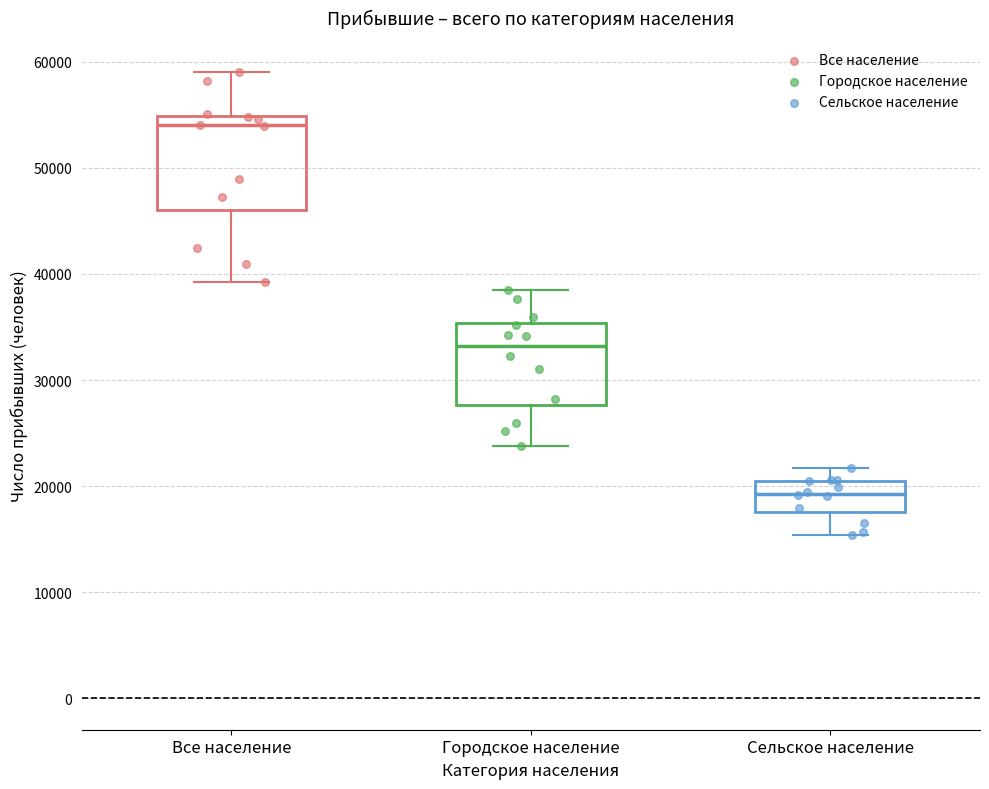

Which box's median line is the highest?

Все население